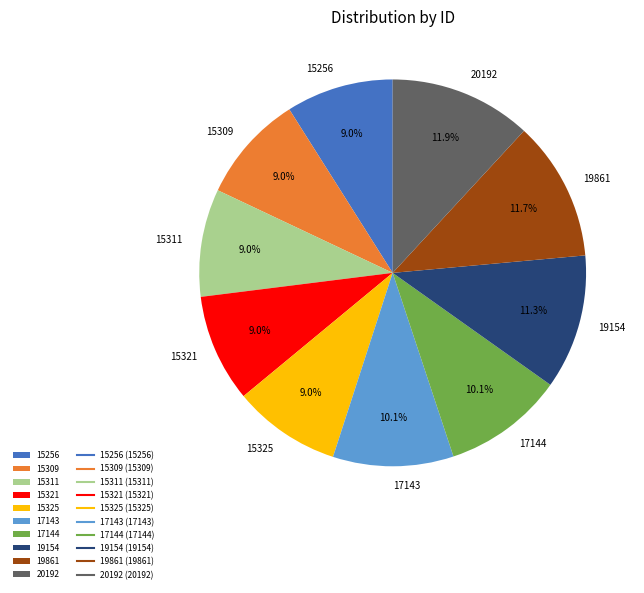

What is the ratio of the value at 17144 to the value at 19154?

0.9